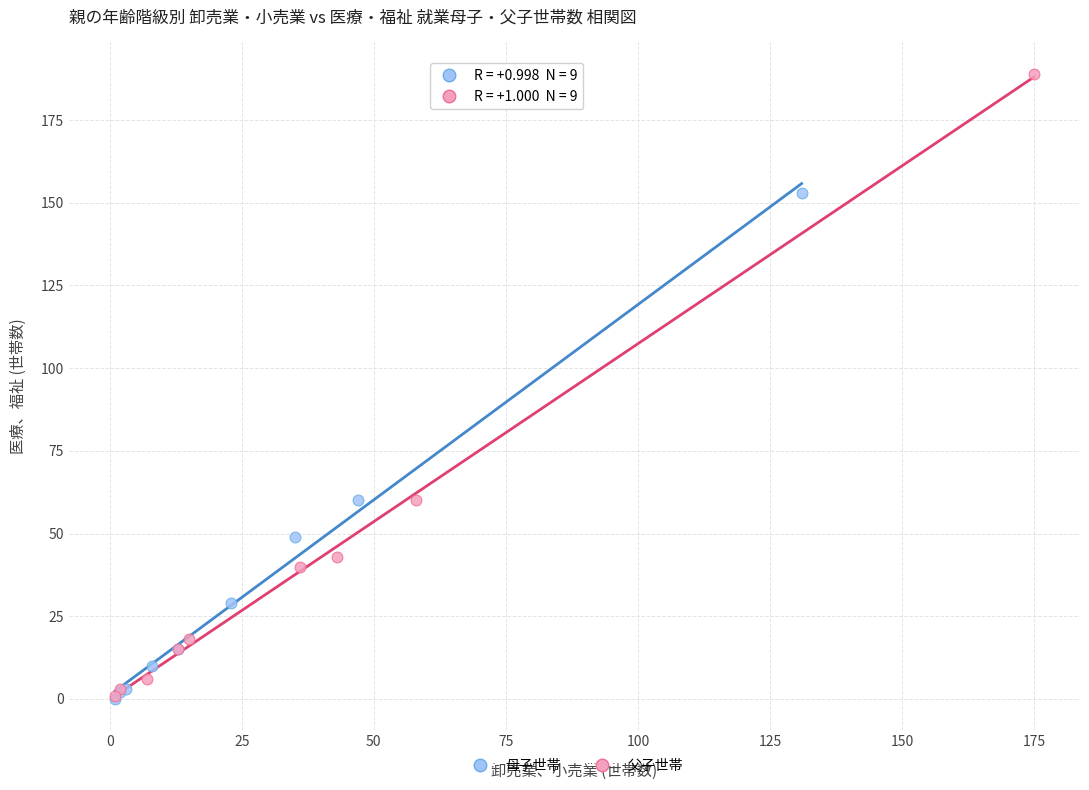

Which series reaches the maximum Y coordinate?

父子世帯